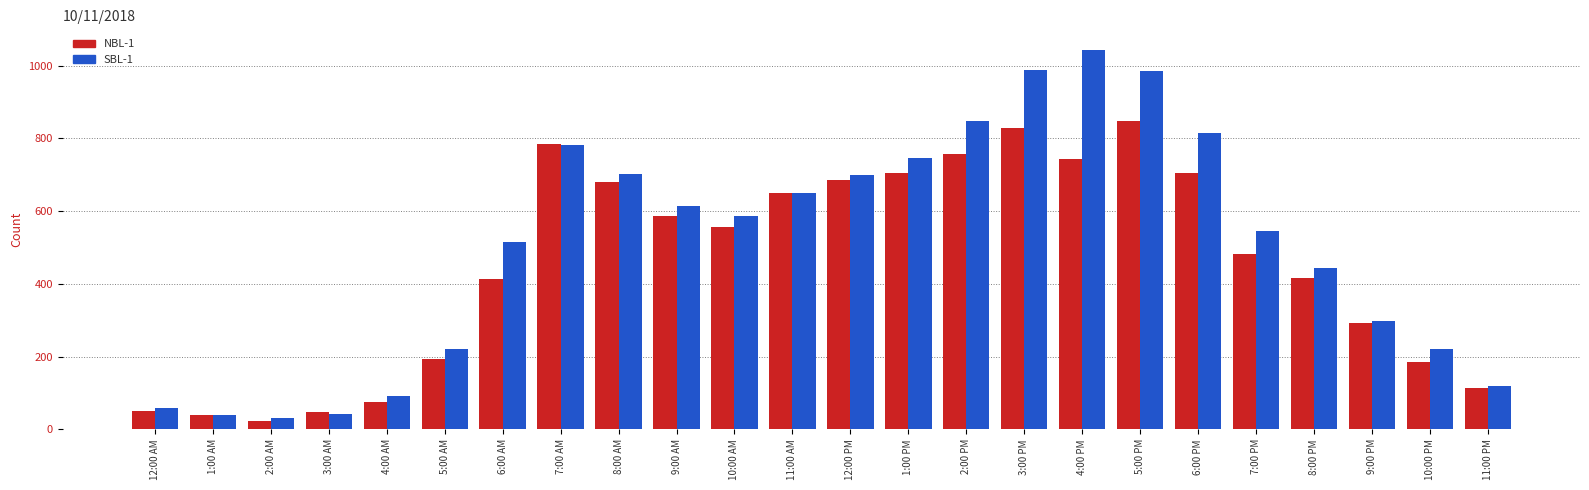

At how many categories does at least one series exceed 487?

14